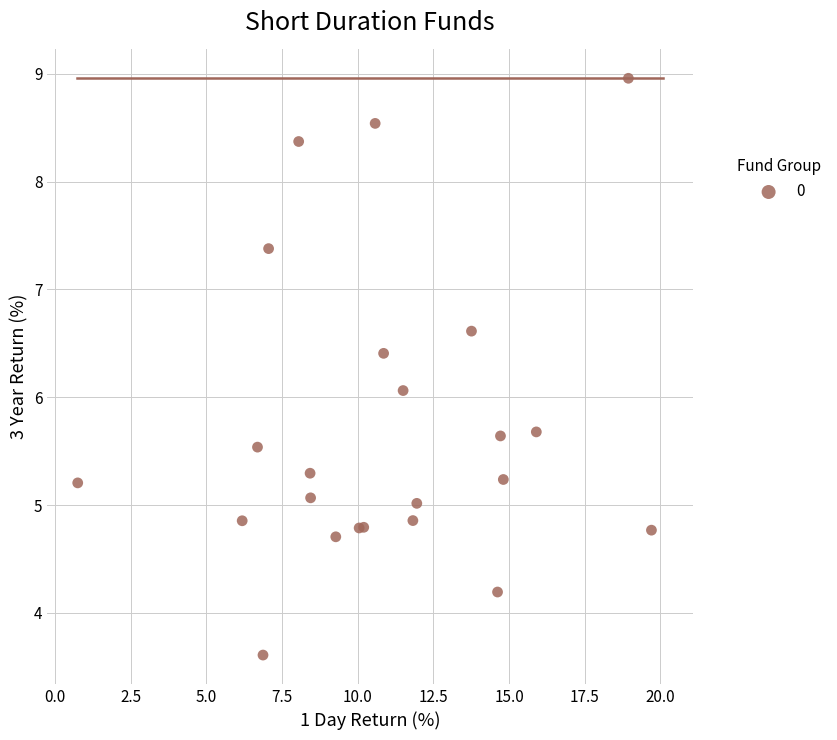

What Y value in the scatter plot is closest to 6?

6.1